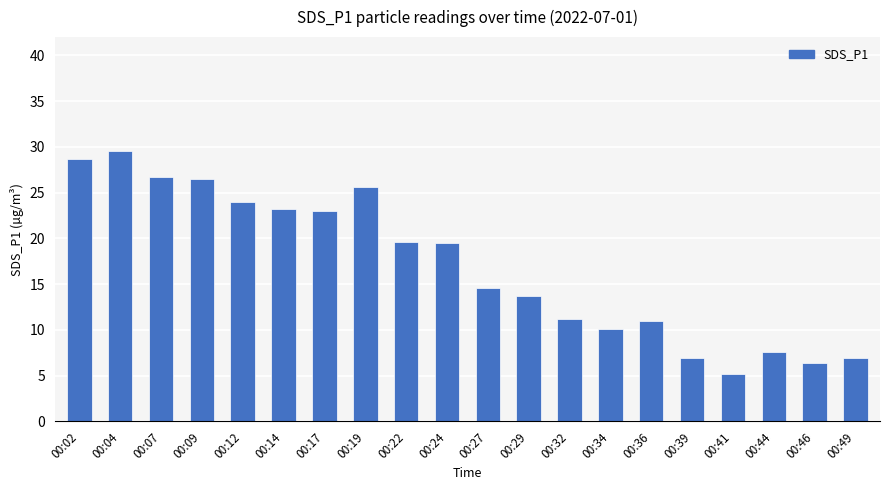

What is the greatest value displayed?

29.5